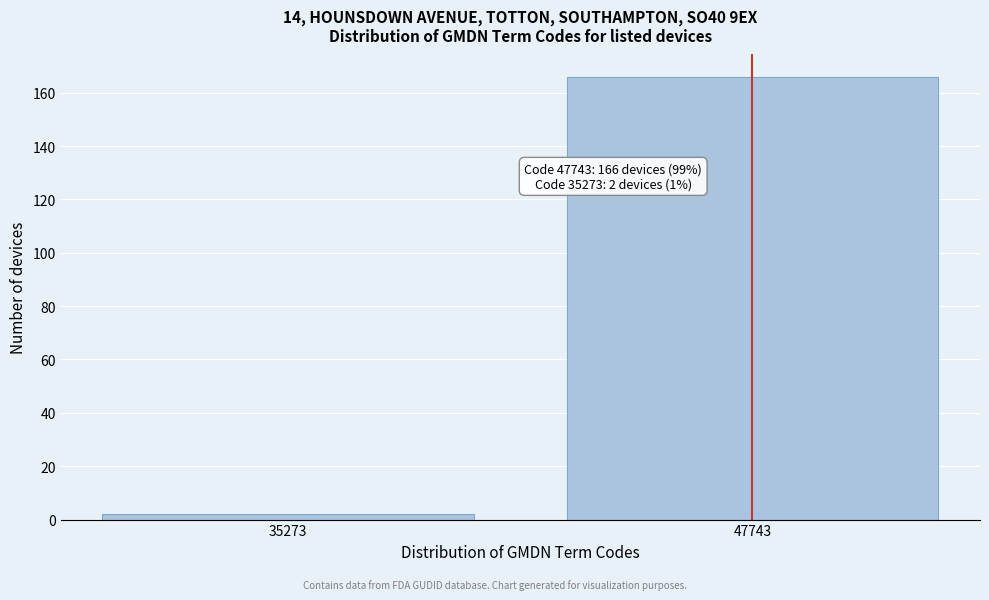

Reading left to right, transcribe all the data shown in this chart.

35273=2	47743=166